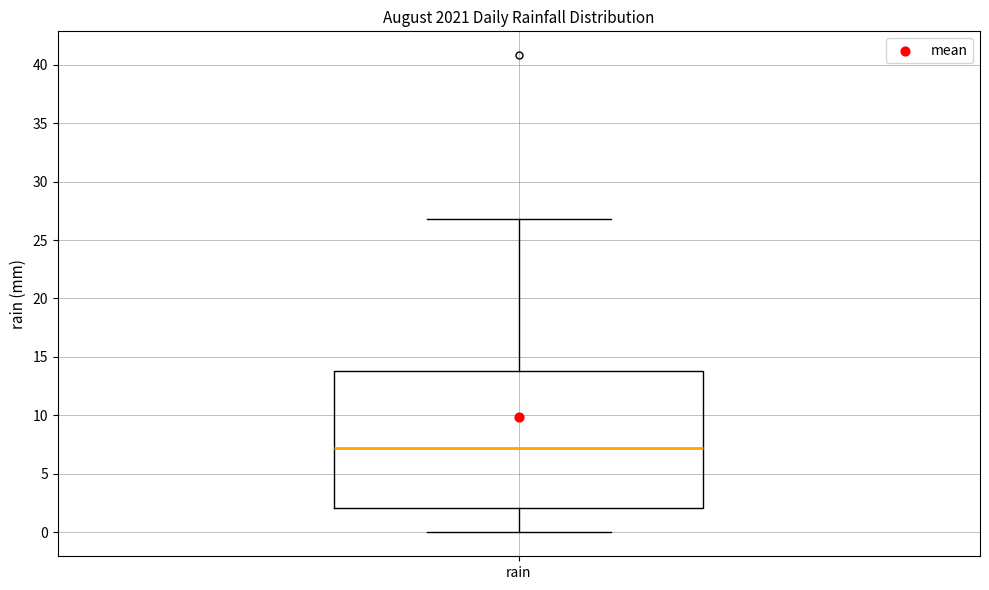

Where does the median line of the box for rain sit on the y-axis? The values are not printed on the chart, so give them approximately, as read against the axis.

7